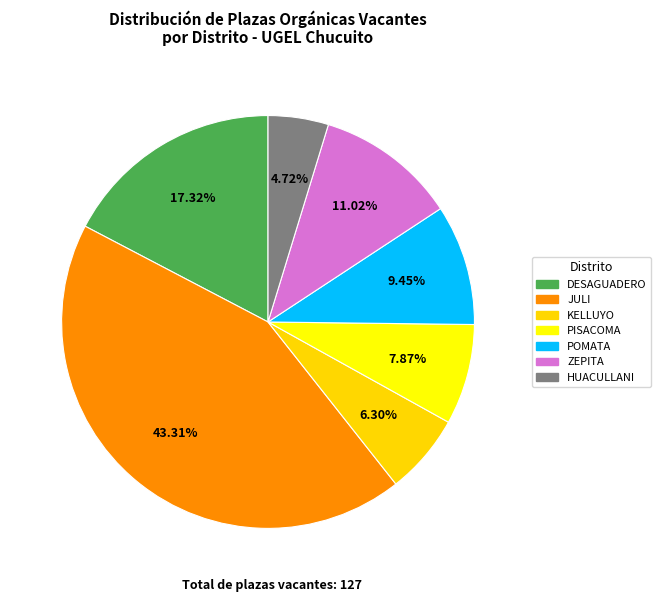

Between JULI and HUACULLANI, which is larger?

JULI